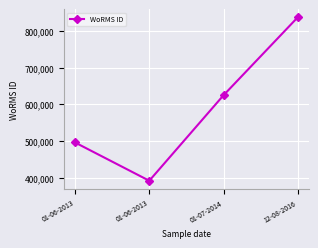

Reading right to left, transcribe all the data shown in this chart.

837075	624513	391509	495804